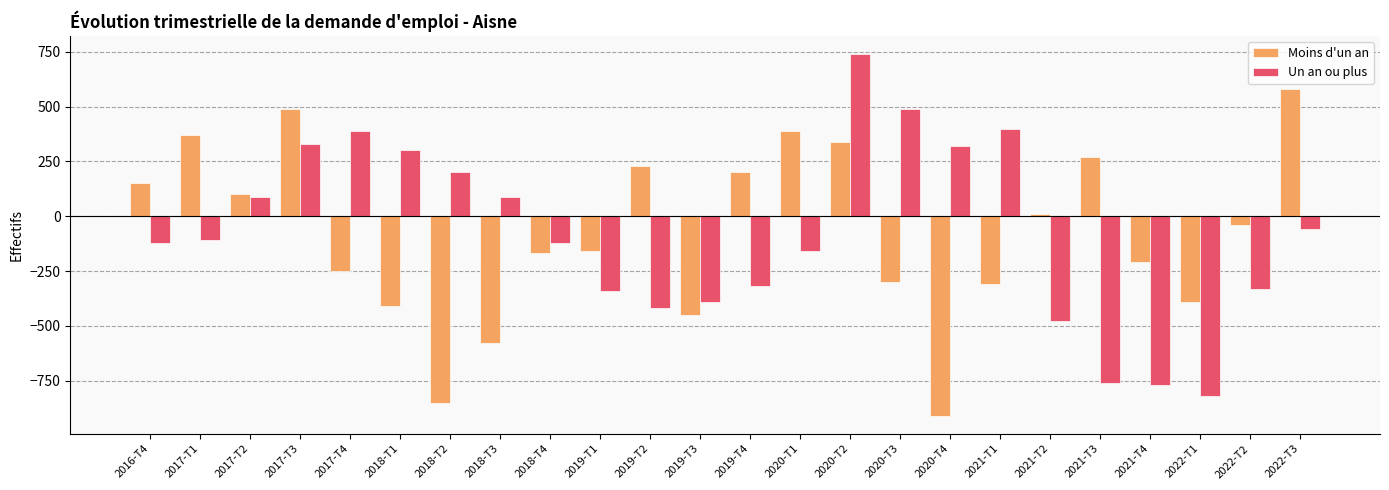

Rank the series by their maximum value, from lowest to highest.

Moins d'un an, Un an ou plus